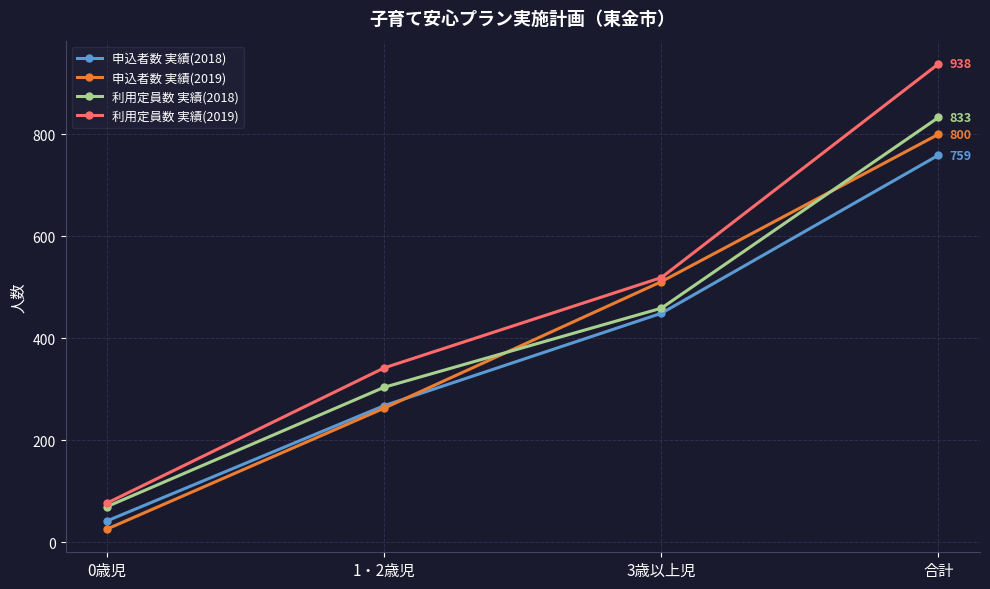

Is the value of 申込者数 実績(2019) at 0歳児 greater than the value of 申込者数 実績(2018) at 1・2歳児?

No